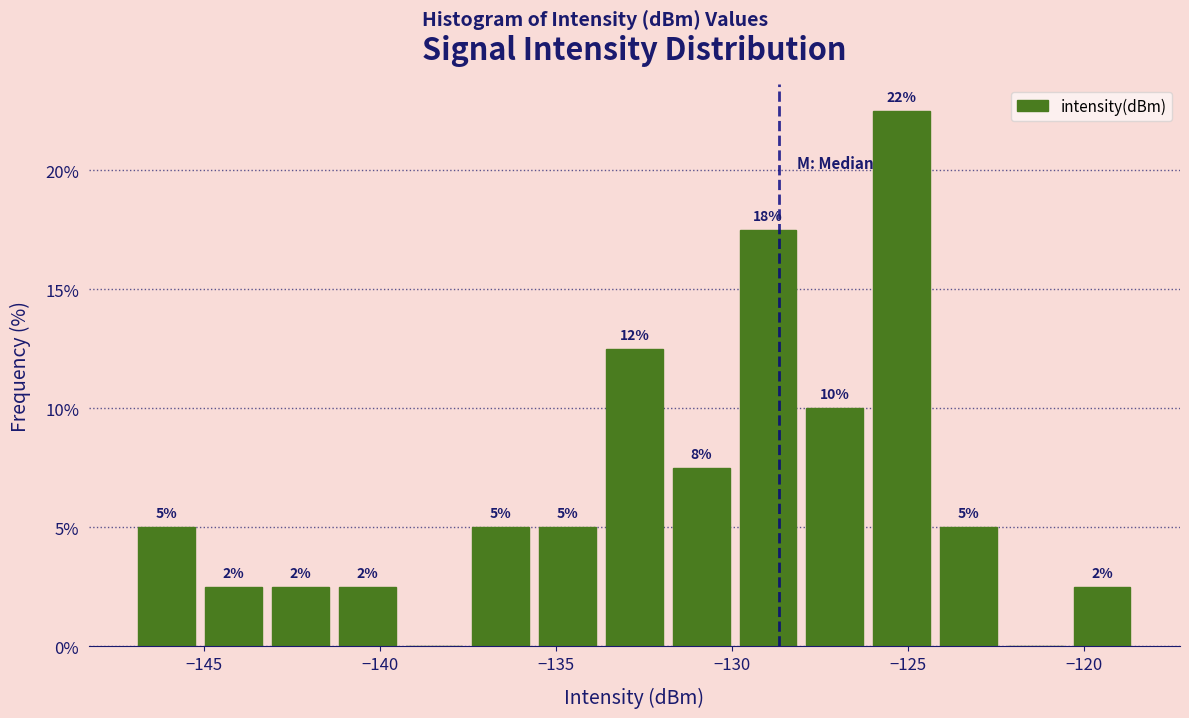

Around what value on the x-axis is the tallest bar? Give the approximate position of its centre, as read against the axis.

-125.0